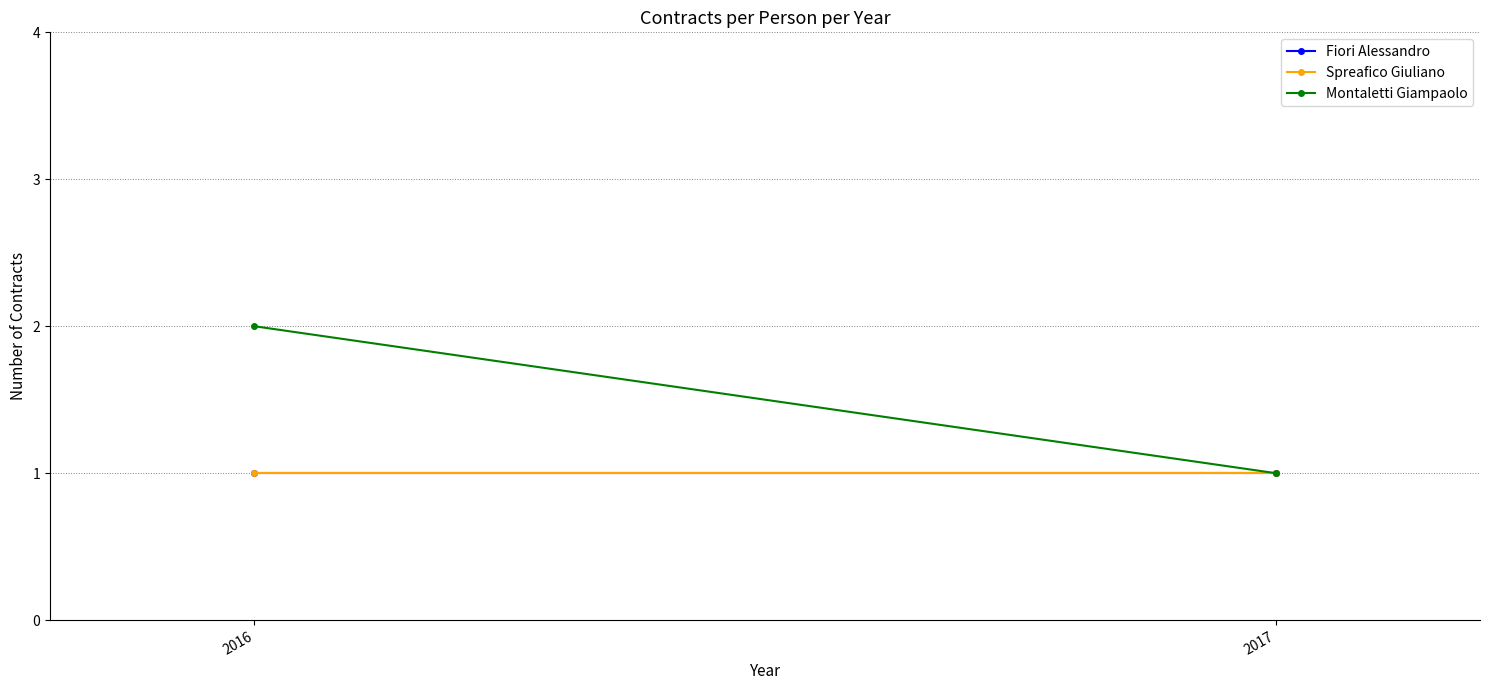

Rank the categories by Fiori Alessandro value from lowest to highest.

2016, 2017